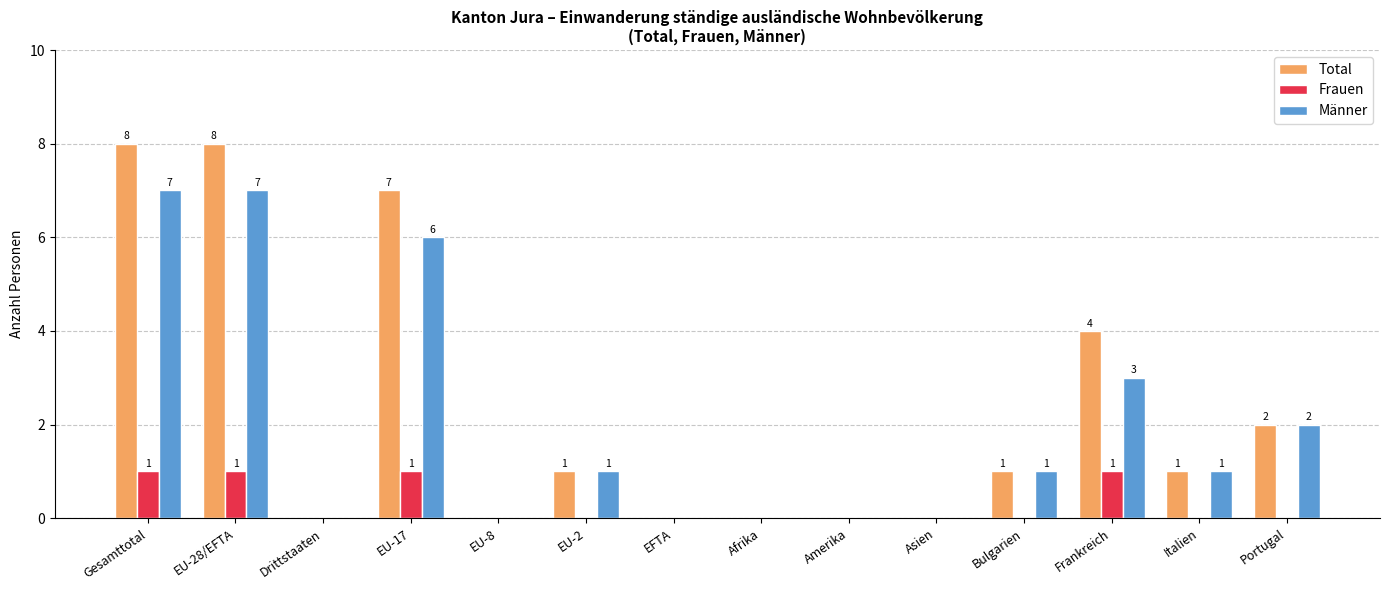

At which label is Männer closest to 3?

Frankreich